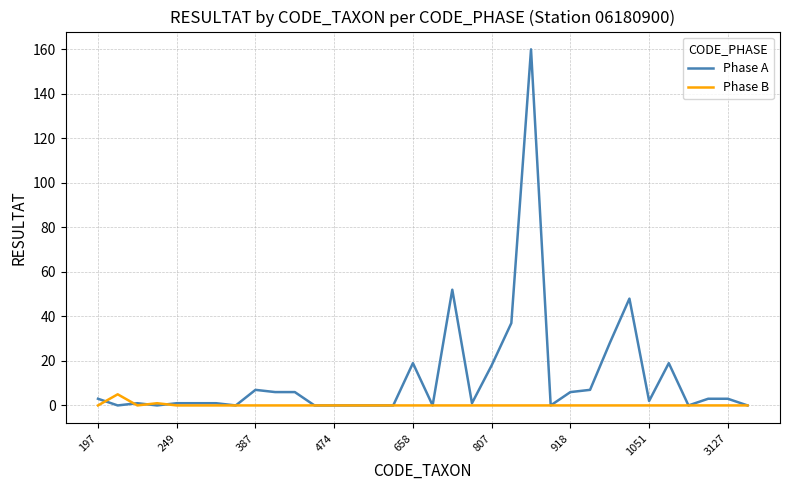

Which series has the largest total across all categories?

Phase A